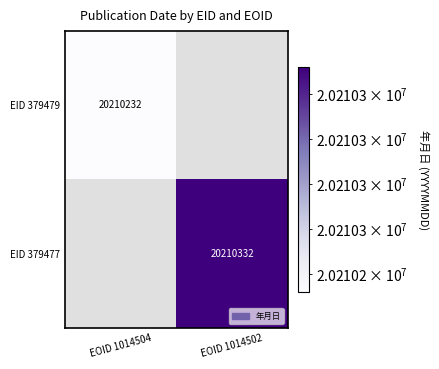

True or false: EID 379477 has a value of 26783136 at EOID 1014502.

False